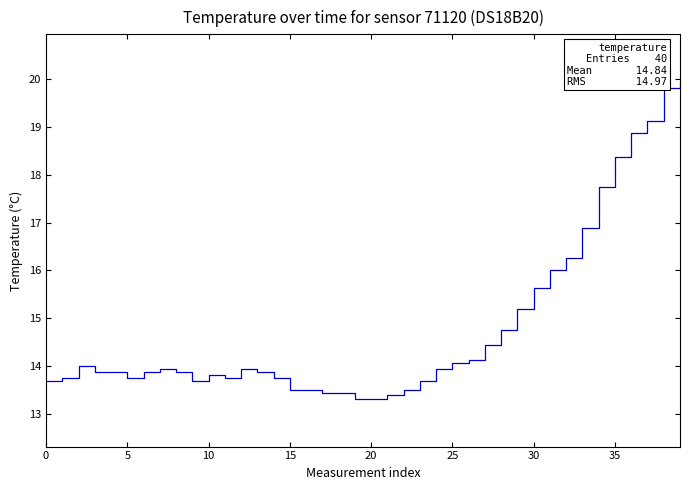

What is the maximum value shown in the chart?

19.9